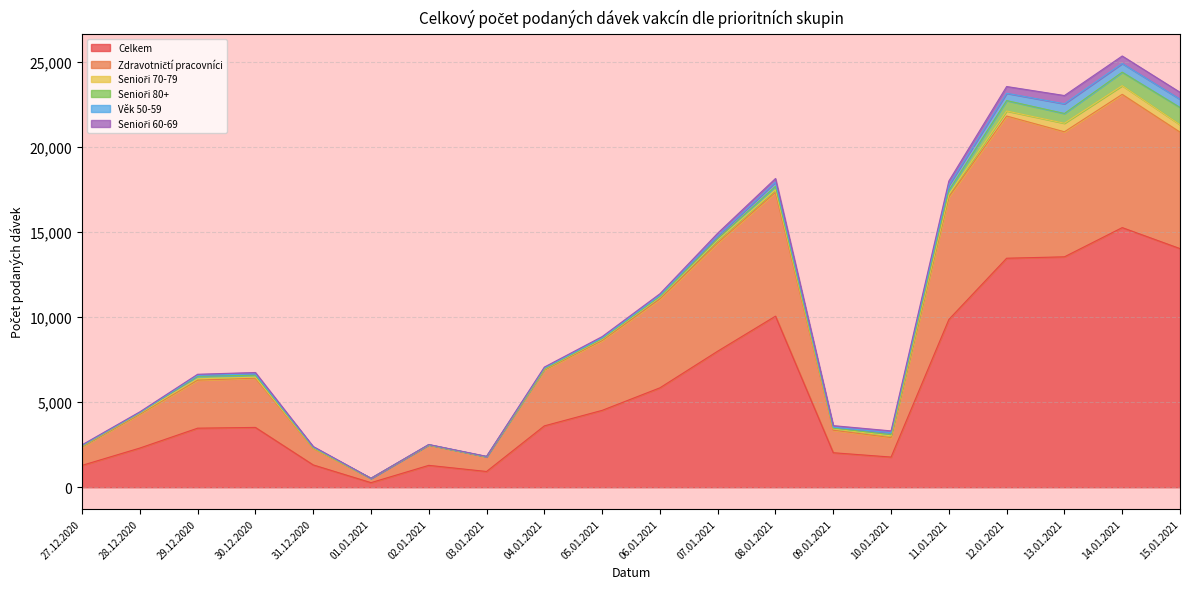

Reading right to left, extract all data points from this chart.

Celkem: 15.01.2021=14019	14.01.2021=15252	13.01.2021=13536	12.01.2021=13454	11.01.2021=9856	10.01.2021=1774	09.01.2021=2028	08.01.2021=10051	07.01.2021=7994	06.01.2021=5841	05.01.2021=4517	04.01.2021=3606	03.01.2021=927	02.01.2021=1287	01.01.2021=271	31.12.2020=1313	30.12.2020=3515	29.12.2020=3471	28.12.2020=2303	27.12.2020=1286
Zdravotničtí pracovníci: 15.01.2021=6842	14.01.2021=7827	13.01.2021=7345	12.01.2021=8352	11.01.2021=7193	10.01.2021=1141	09.01.2021=1322	08.01.2021=7271	07.01.2021=6359	06.01.2021=5216	05.01.2021=4100	04.01.2021=3284	03.01.2021=859	02.01.2021=1193	01.01.2021=247	31.12.2020=969	30.12.2020=2896	29.12.2020=2819	28.12.2020=1991	27.12.2020=1090
Senioři 70-79: 15.01.2021=436	14.01.2021=511	13.01.2021=501	12.01.2021=297	11.01.2021=151	10.01.2021=105	09.01.2021=78	08.01.2021=151	07.01.2021=168	06.01.2021=107	05.01.2021=71	04.01.2021=47	03.01.2021=10	02.01.2021=9	01.01.2021=4	31.12.2020=29	30.12.2020=55	29.12.2020=82	28.12.2020=52	27.12.2020=43
Senioři 80+: 15.01.2021=1013	14.01.2021=793	13.01.2021=574	12.01.2021=611	11.01.2021=238	10.01.2021=71	09.01.2021=46	08.01.2021=209	07.01.2021=74	06.01.2021=43	05.01.2021=35	04.01.2021=20	03.01.2021=3	02.01.2021=7	01.01.2021=1	31.12.2020=23	30.12.2020=117	29.12.2020=146	28.12.2020=32	27.12.2020=14
Věk 50-59: 15.01.2021=482	14.01.2021=508	13.01.2021=569	12.01.2021=428	11.01.2021=302	10.01.2021=113	09.01.2021=54	08.01.2021=244	07.01.2021=157	06.01.2021=69	05.01.2021=57	04.01.2021=54	03.01.2021=6	02.01.2021=10	01.01.2021=2	31.12.2020=30	30.12.2020=72	29.12.2020=55	28.12.2020=14	27.12.2020=25
Senioři 60-69: 15.01.2021=409	14.01.2021=442	13.01.2021=485	12.01.2021=398	11.01.2021=249	10.01.2021=107	09.01.2021=91	08.01.2021=212	07.01.2021=173	06.01.2021=90	05.01.2021=70	04.01.2021=49	03.01.2021=11	02.01.2021=6	01.01.2021=4	31.12.2020=32	30.12.2020=86	29.12.2020=65	28.12.2020=39	27.12.2020=35